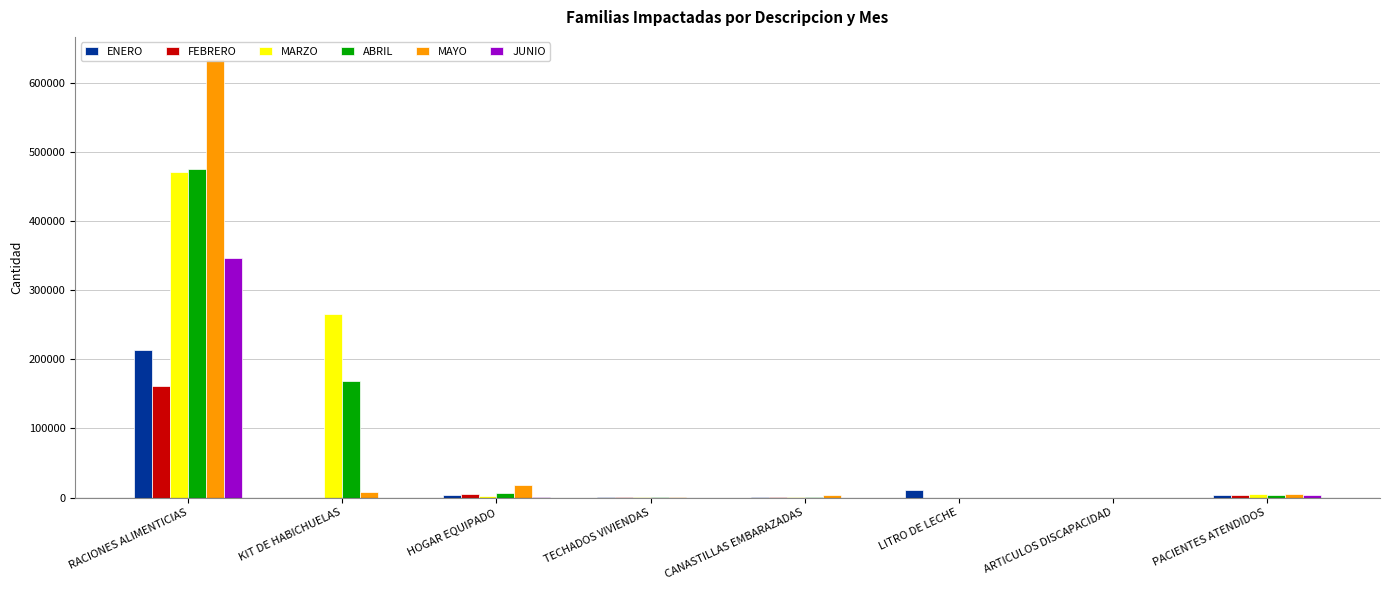

Where does the ABRIL series first go above 3732?

RACIONES ALIMENTICIAS